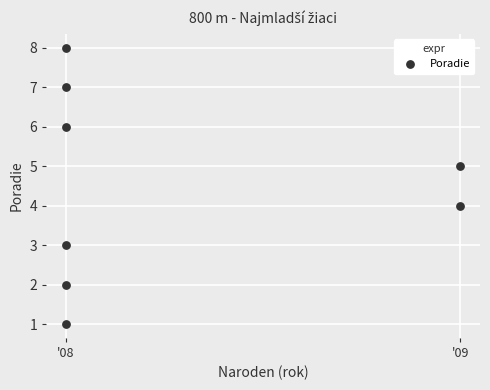

What is the range of Y values (max minus min)?

7